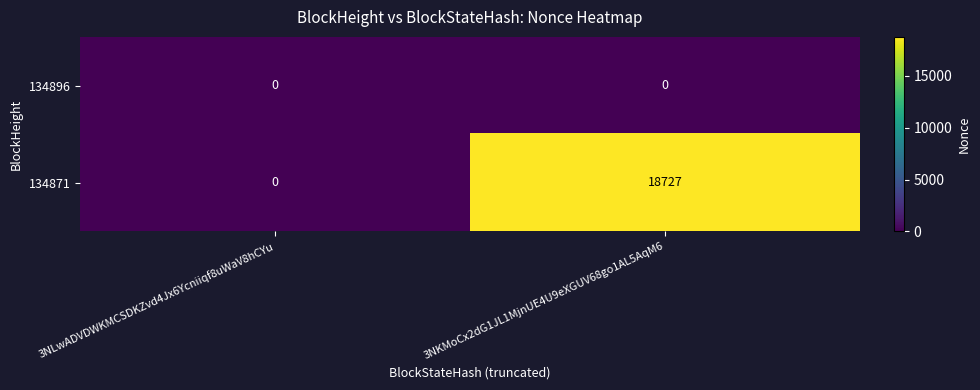

Rank the series by their average value, from lowest to highest.

134896, 134871